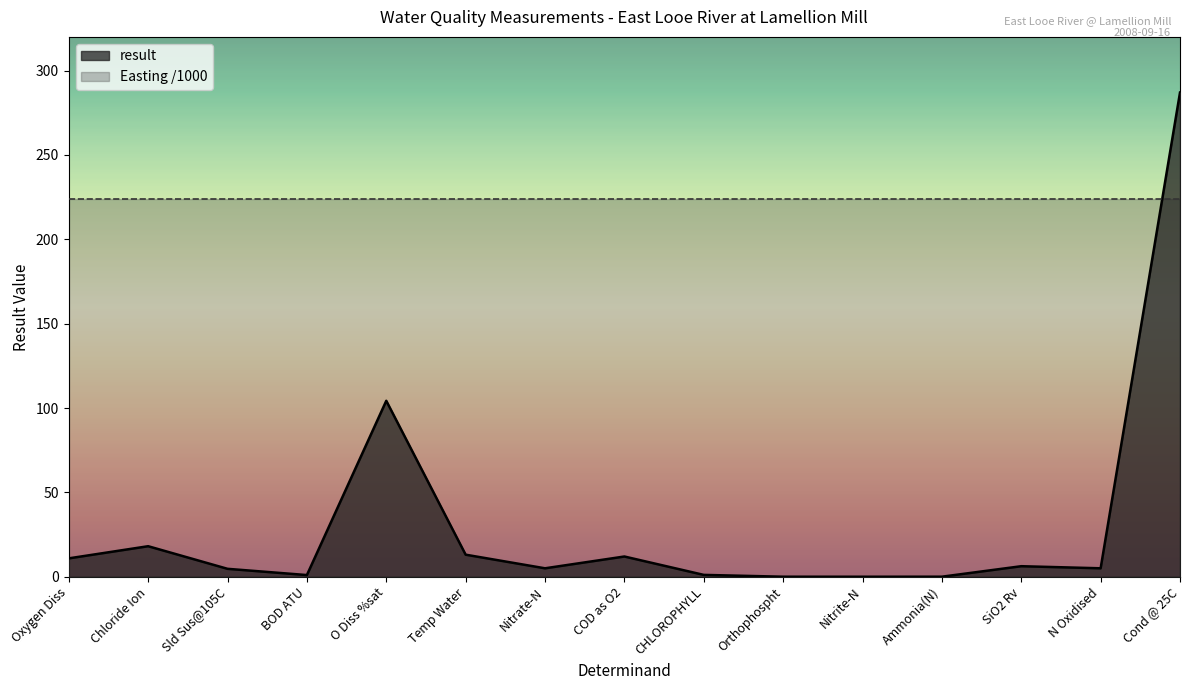

What is the change in value from Sld Sus@105C to N Oxidised?

+0.3